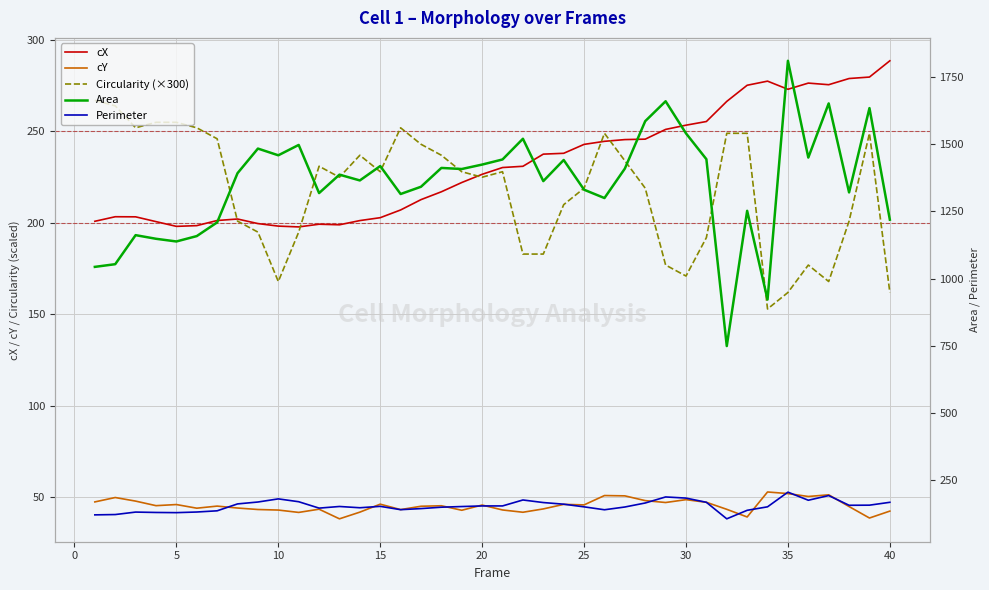

Rank the series at 30 from highest to lowest value.

Area, cX, Circularity (×300), Perimeter, cY